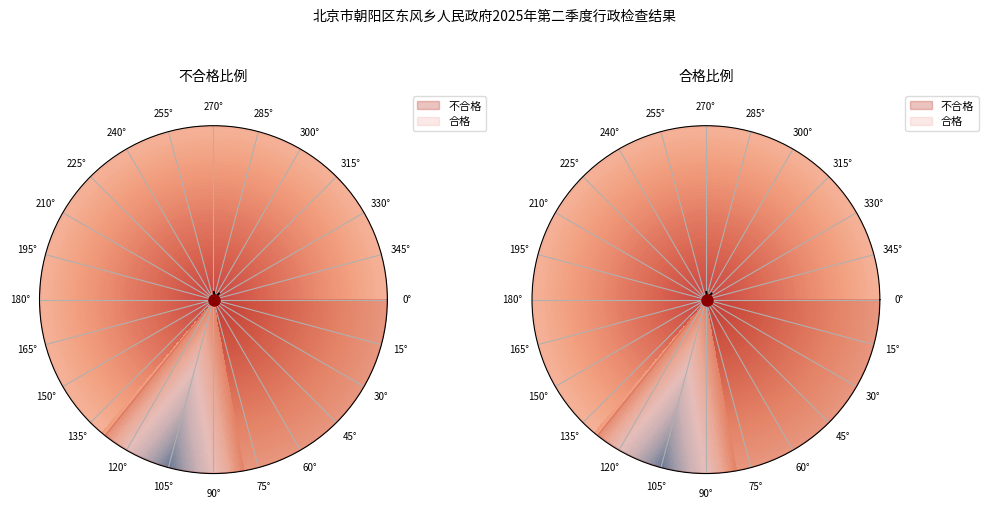

True or false: 合格 accounts for 64% of the total.

True